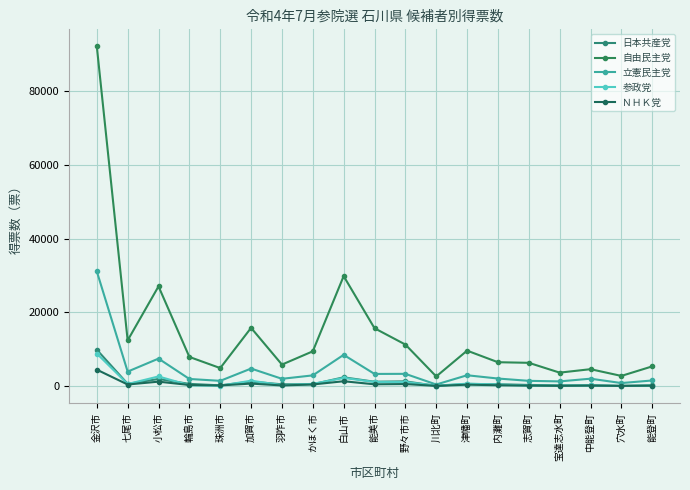

How many data points does each series have?

19